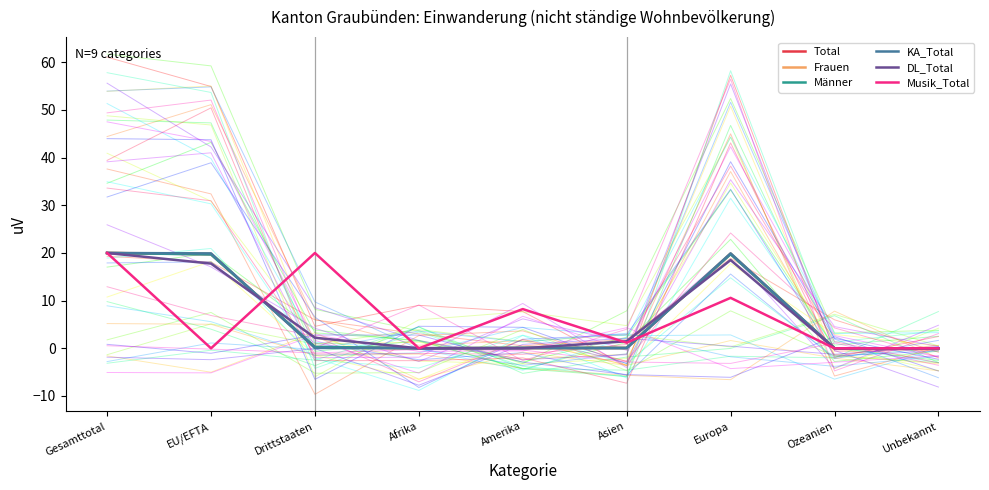

Reading left to right, list all the values displayed in this chart.

Total: Gesamttotal=20.0	EU/EFTA=19.7	Drittstaaten=0.3	Afrika=0.0	Amerika=0.1	Asien=0.1	Europa=19.8	Ozeanien=0.0	Unbekannt=0.0
Frauen: Gesamttotal=20.0	EU/EFTA=19.8	Drittstaaten=0.2	Afrika=0.0	Amerika=0.0	Asien=0.1	Europa=19.9	Ozeanien=0.0	Unbekannt=0.0
Männer: Gesamttotal=20.0	EU/EFTA=19.7	Drittstaaten=0.3	Afrika=0.0	Amerika=0.1	Asien=0.1	Europa=19.8	Ozeanien=0.0	Unbekannt=0.0
KA_Total: Gesamttotal=20.0	EU/EFTA=19.9	Drittstaaten=0.1	Afrika=0.0	Amerika=0.0	Asien=0.0	Europa=19.9	Ozeanien=0.0	Unbekannt=0.0
DL_Total: Gesamttotal=20.0	EU/EFTA=17.8	Drittstaaten=2.2	Afrika=0.0	Amerika=0.0	Asien=1.5	Europa=18.5	Ozeanien=0.0	Unbekannt=0.0
Musik_Total: Gesamttotal=20.0	EU/EFTA=0.0	Drittstaaten=20.0	Afrika=0.0	Amerika=8.2	Asien=1.2	Europa=10.6	Ozeanien=0.0	Unbekannt=0.0